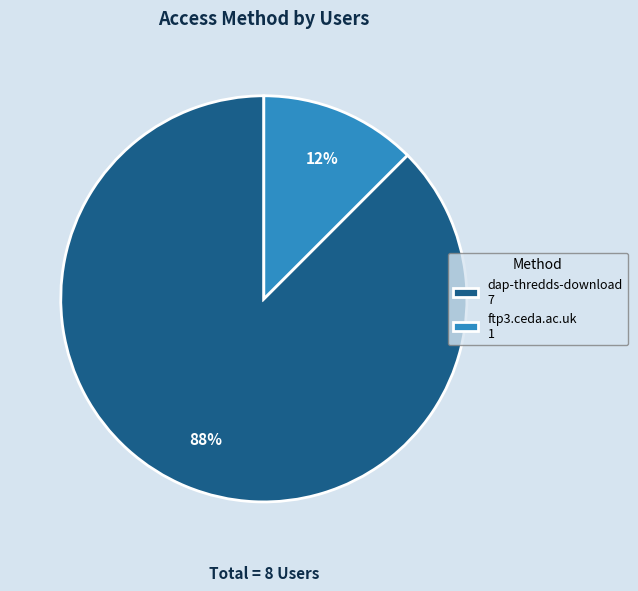

Which has a higher value, ftp3.ceda.ac.uk 1 or dap-thredds-download 7?

dap-thredds-download 7